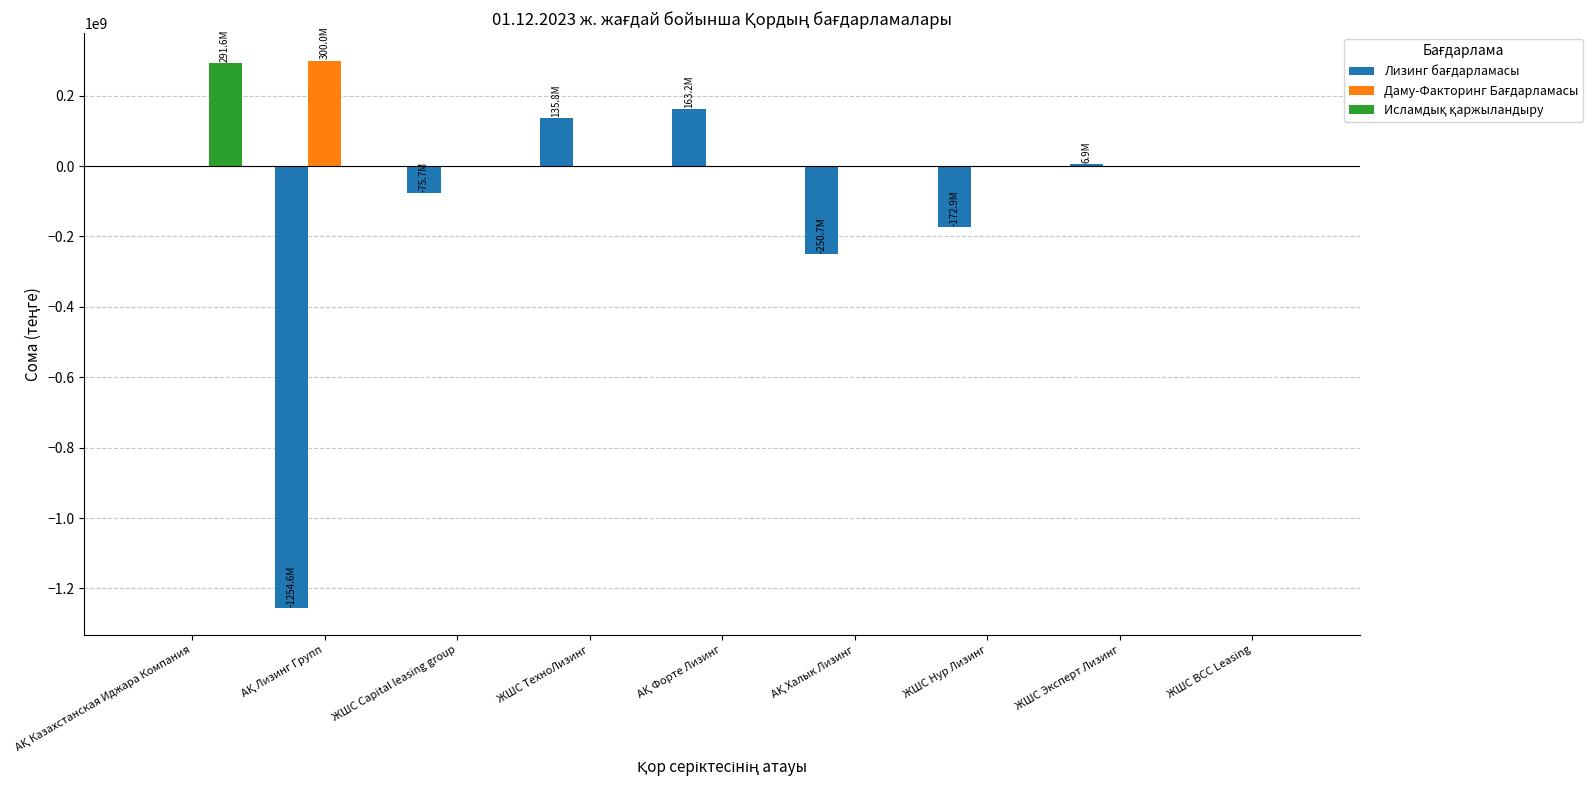

What is the maximum value shown in the chart?

300000000.0